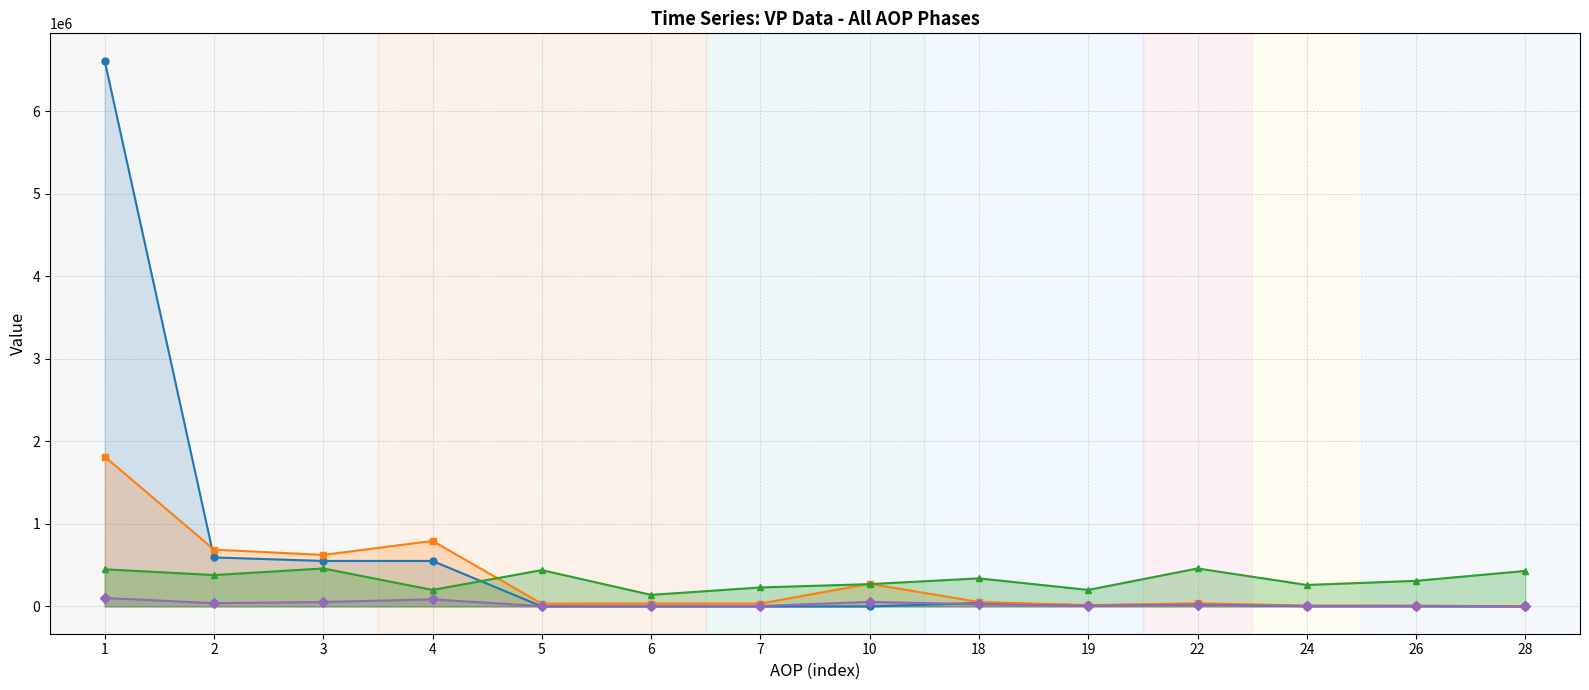

At which category is the sum across all series the highest?

1